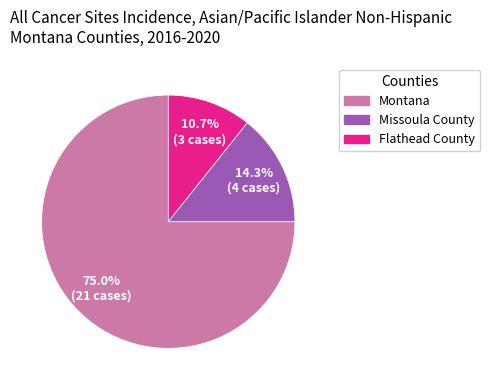

True or false: Missoula County accounts for 14% of the total.

True